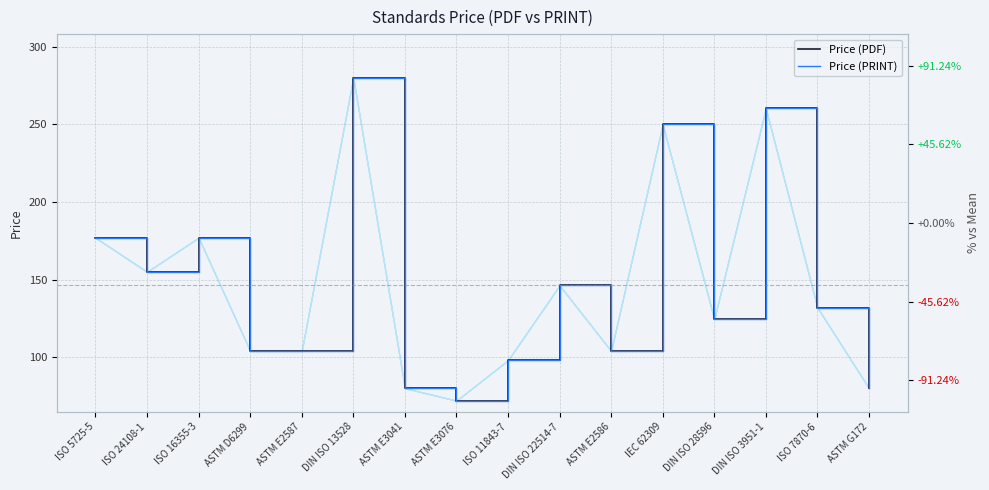

True or false: Price (PDF) and Price (PRINT) intersect in this chart.

False